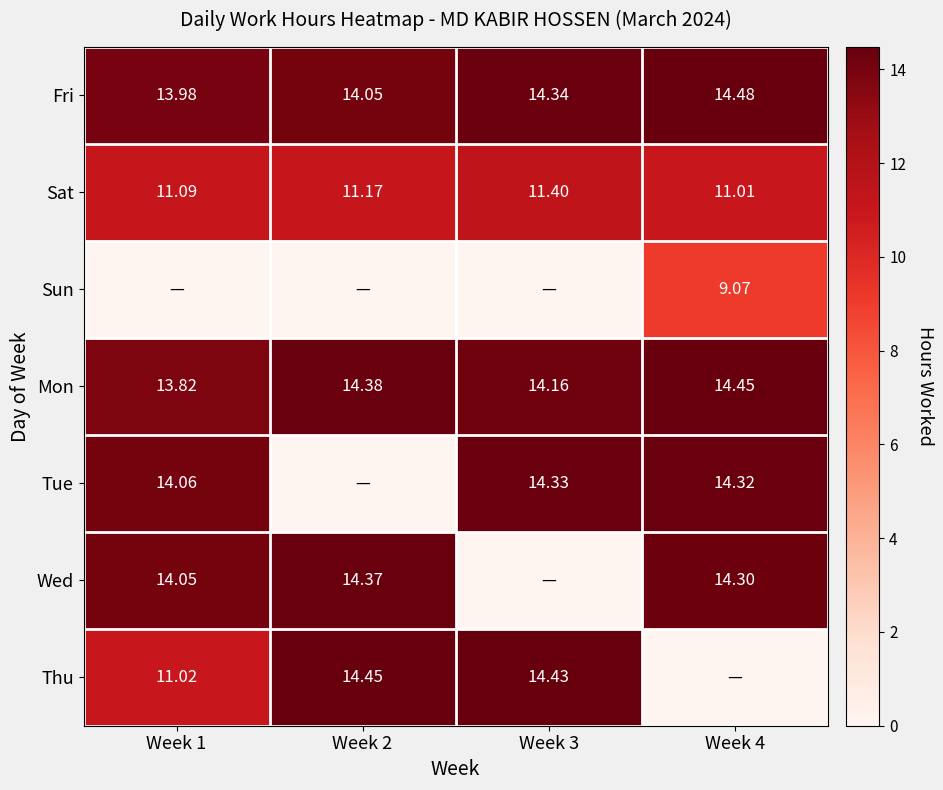

Is it true that Sat equals 11.1 at Week 1?

True